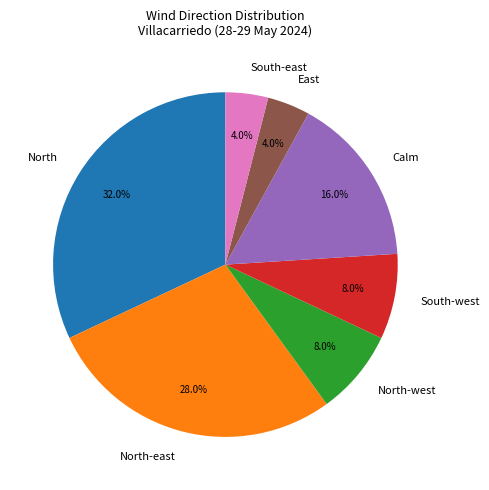

What is the total percentage of North and South-east?

36.0%